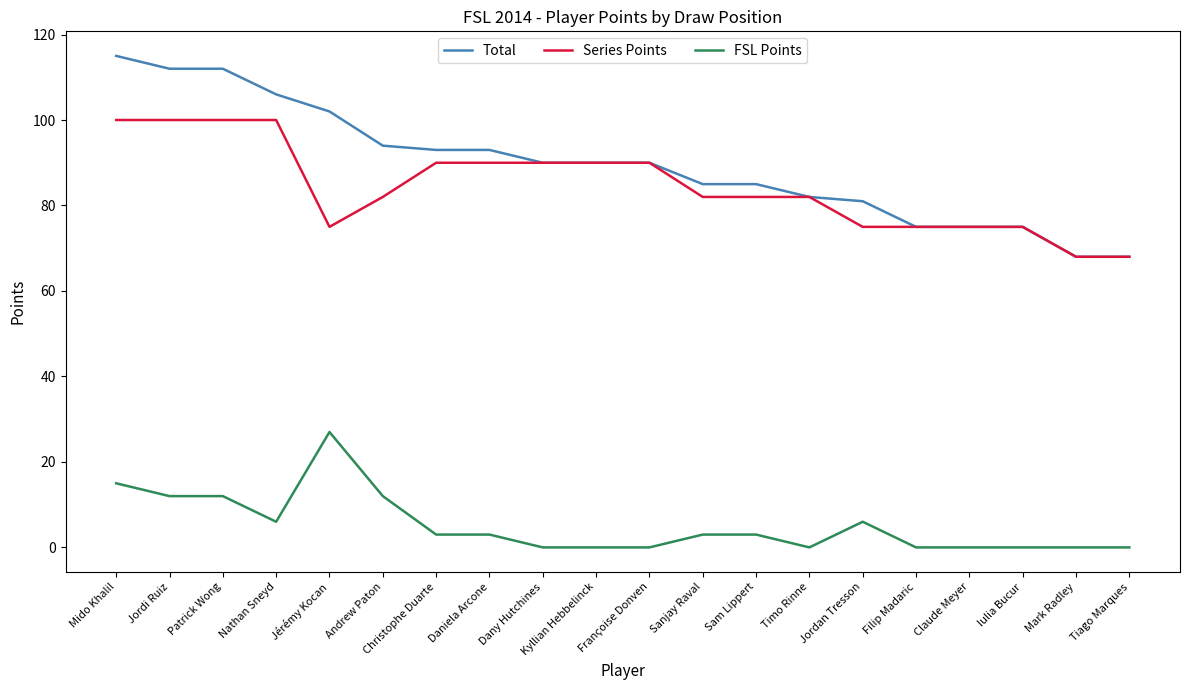

List the series in order of their peak value, lowest first.

FSL Points, Series Points, Total